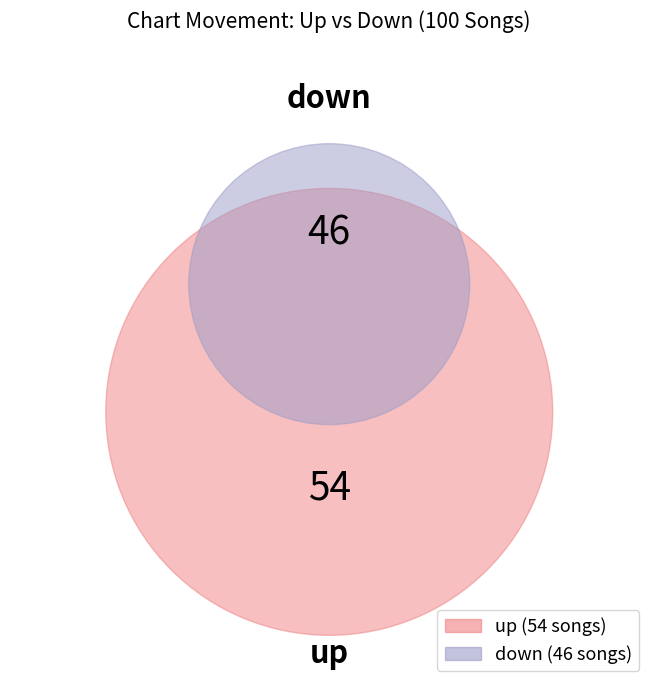

What is the change in value from up to down?

-8